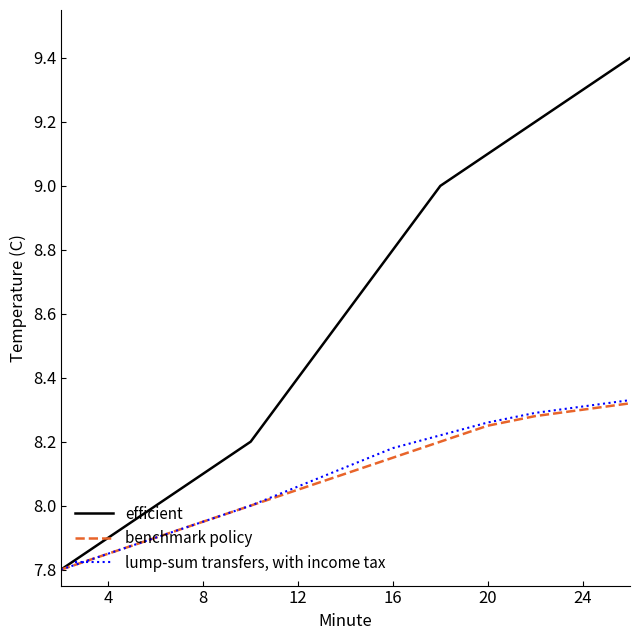

Which series has the largest range (max minus min)?

efficient